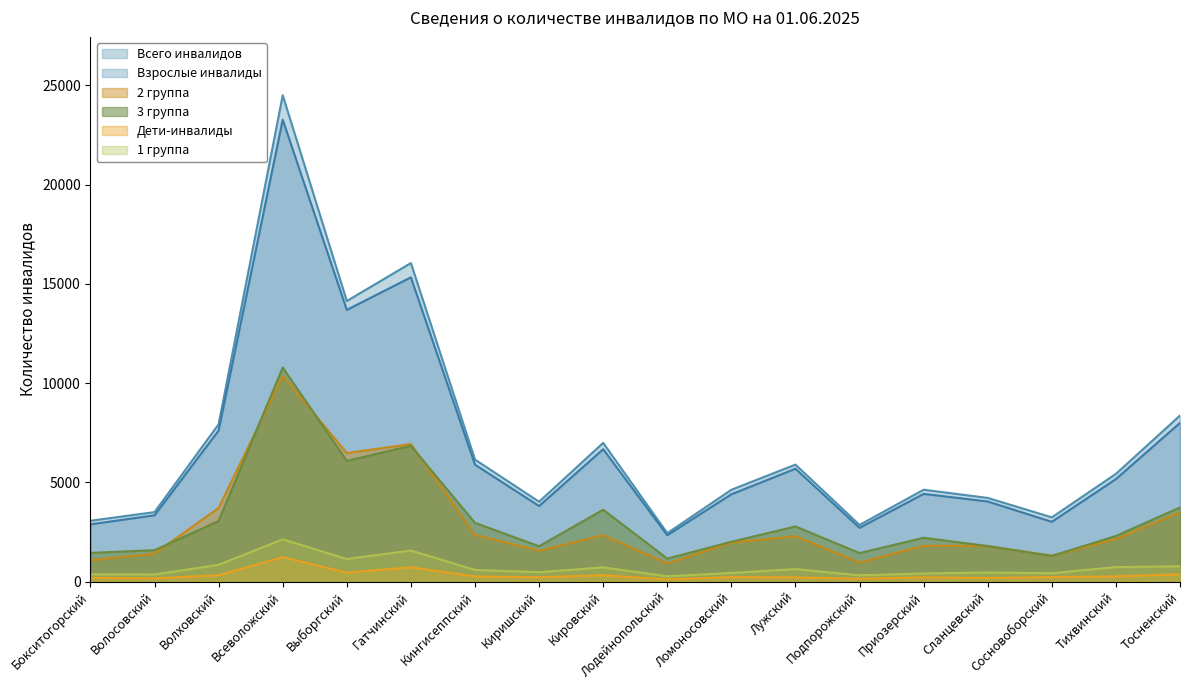

What is the average value of the 3 группа series?

3156